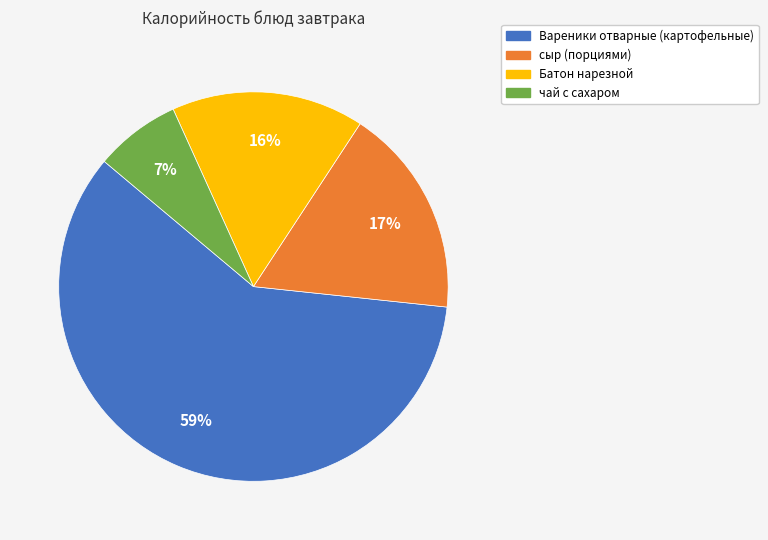

What is the largest slice in the pie chart?

Вареники отварные (картофельные)